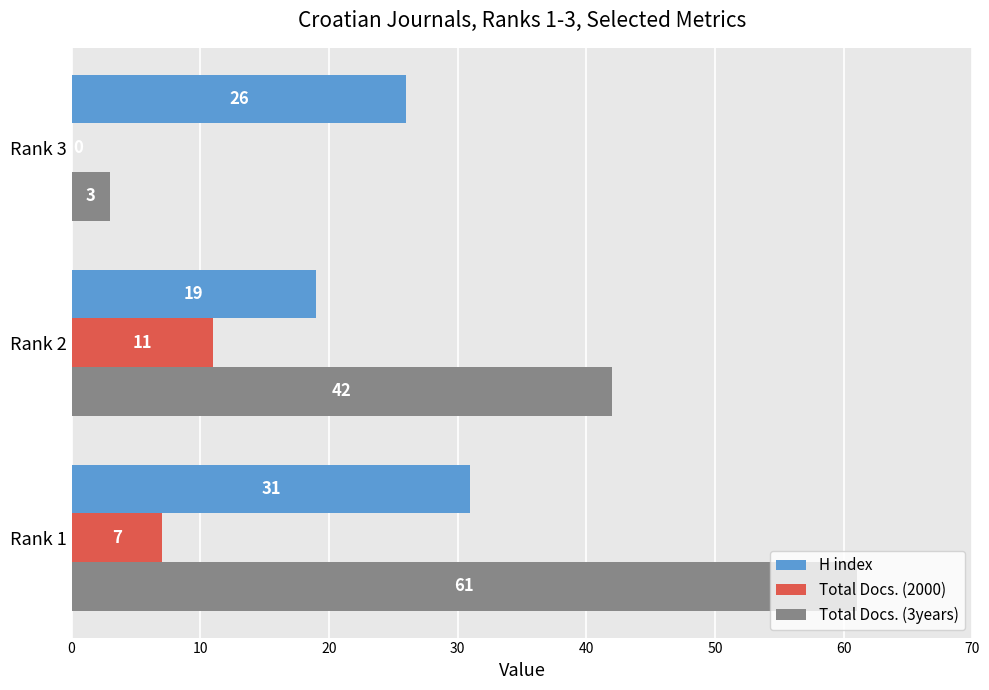

What is the sum of all Total Docs. (2000) values?

18